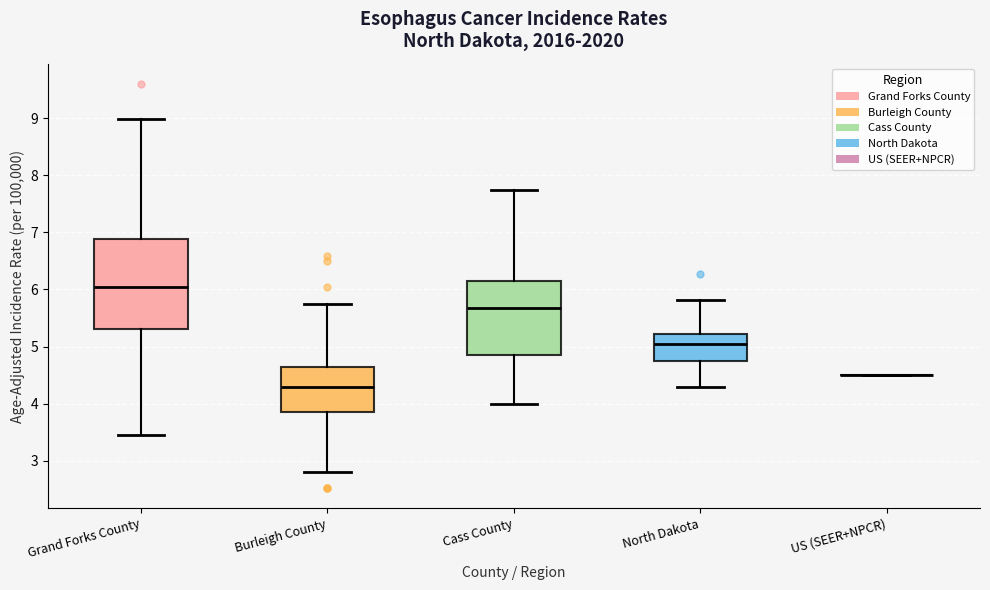

Where is the lower edge of the box for North Dakota on the y-axis? The values are not printed on the chart, so give them approximately, as read against the axis.

4.7